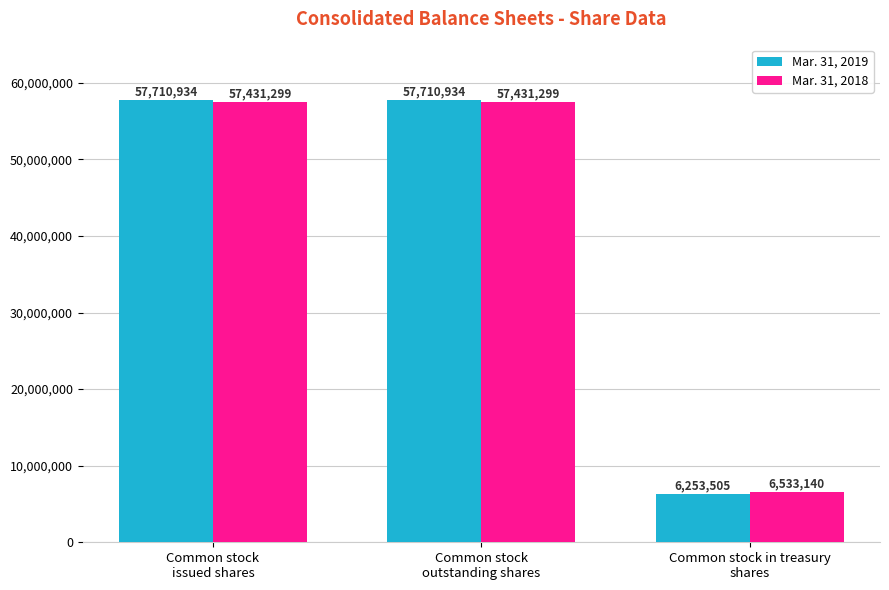

What are all the series names shown in the legend?

Mar. 31, 2019, Mar. 31, 2018